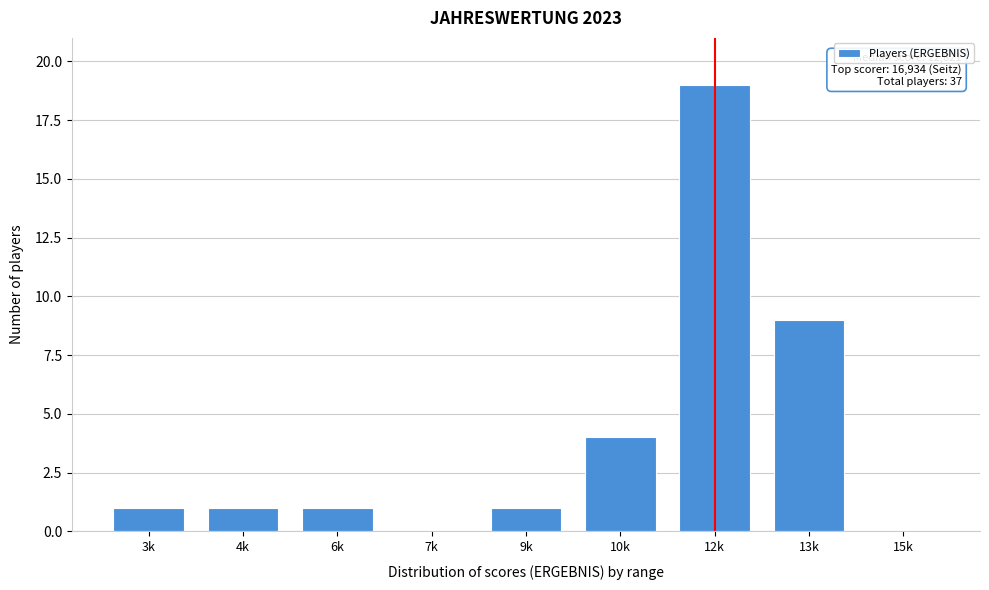

Reading left to right, what are all the values shown in this chart?

3k=1	4k=1	6k=1	7k=0	9k=1	10k=4	12k=19	13k=9	15k=0